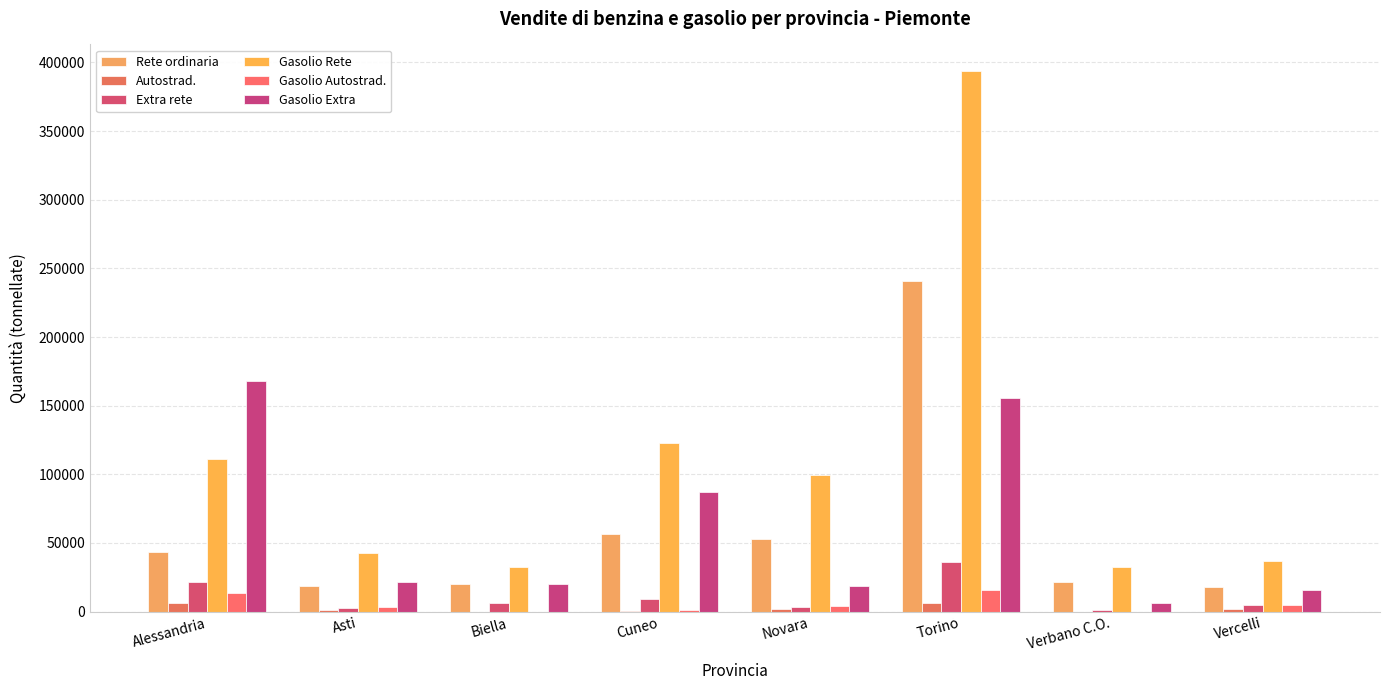

What is the sum of the Gasolio Extra values at Vercelli and Cuneo?

102762